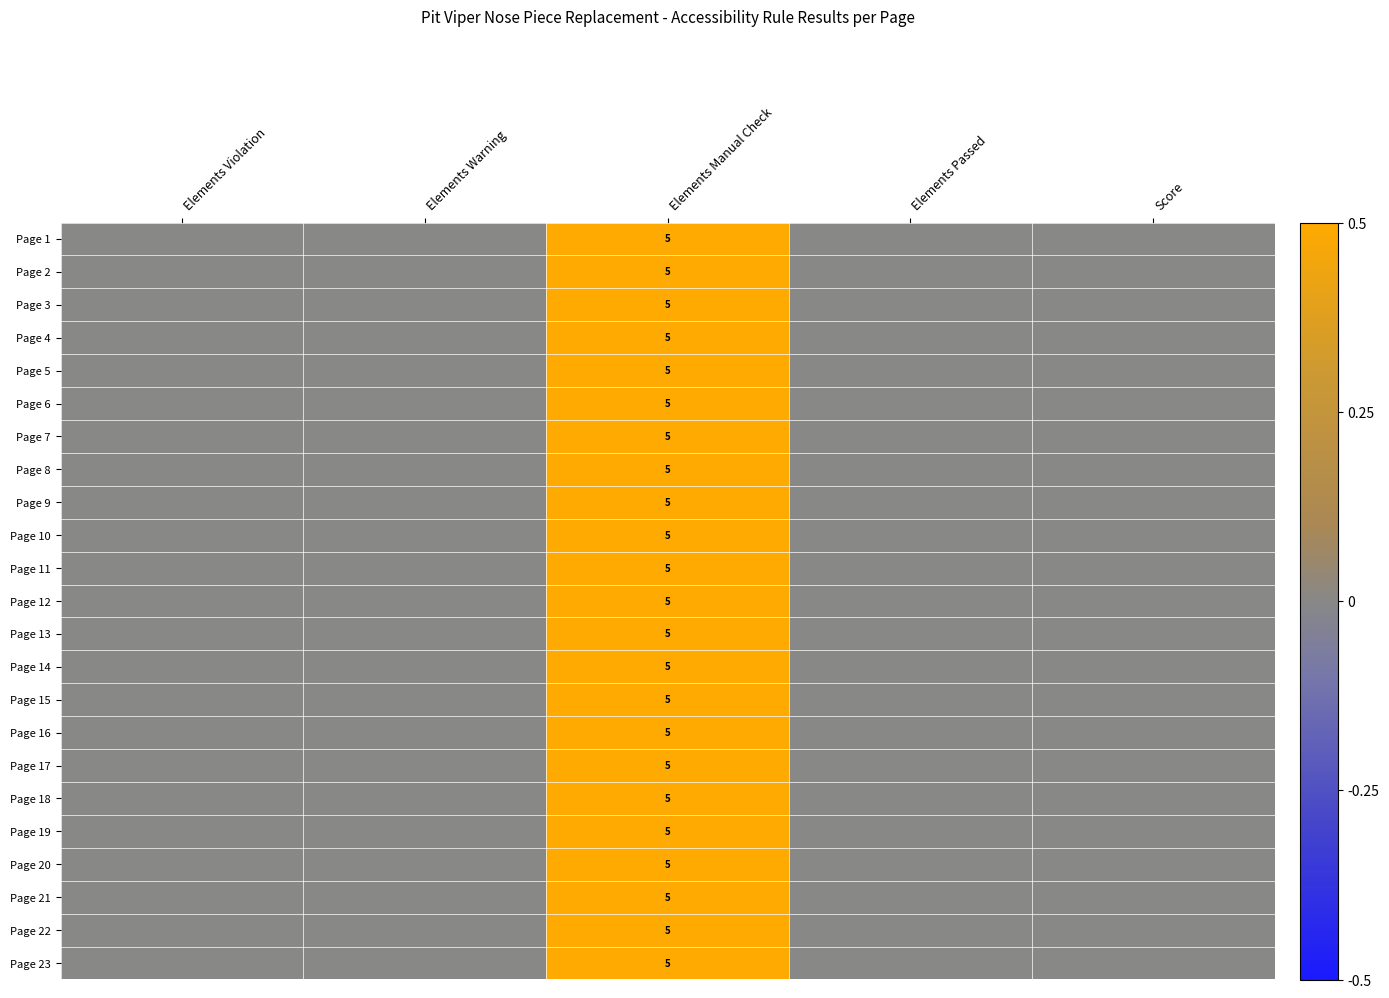

Between Elements Warning and Elements Violation, which is larger?

Elements Warning